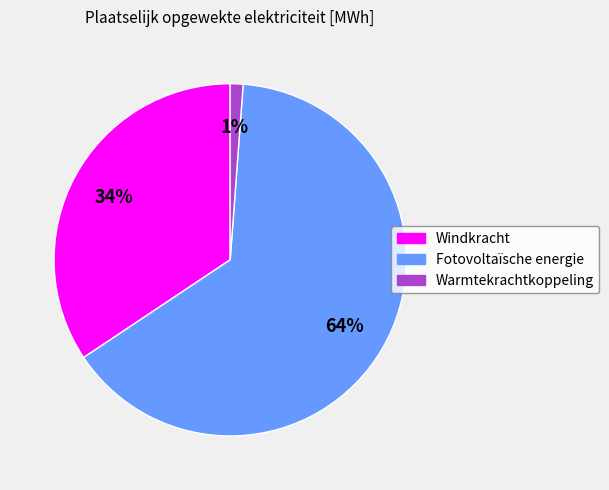

Rank the categories by value from highest to lowest.

Fotovoltaïsche energie, Windkracht, Warmtekrachtkoppeling